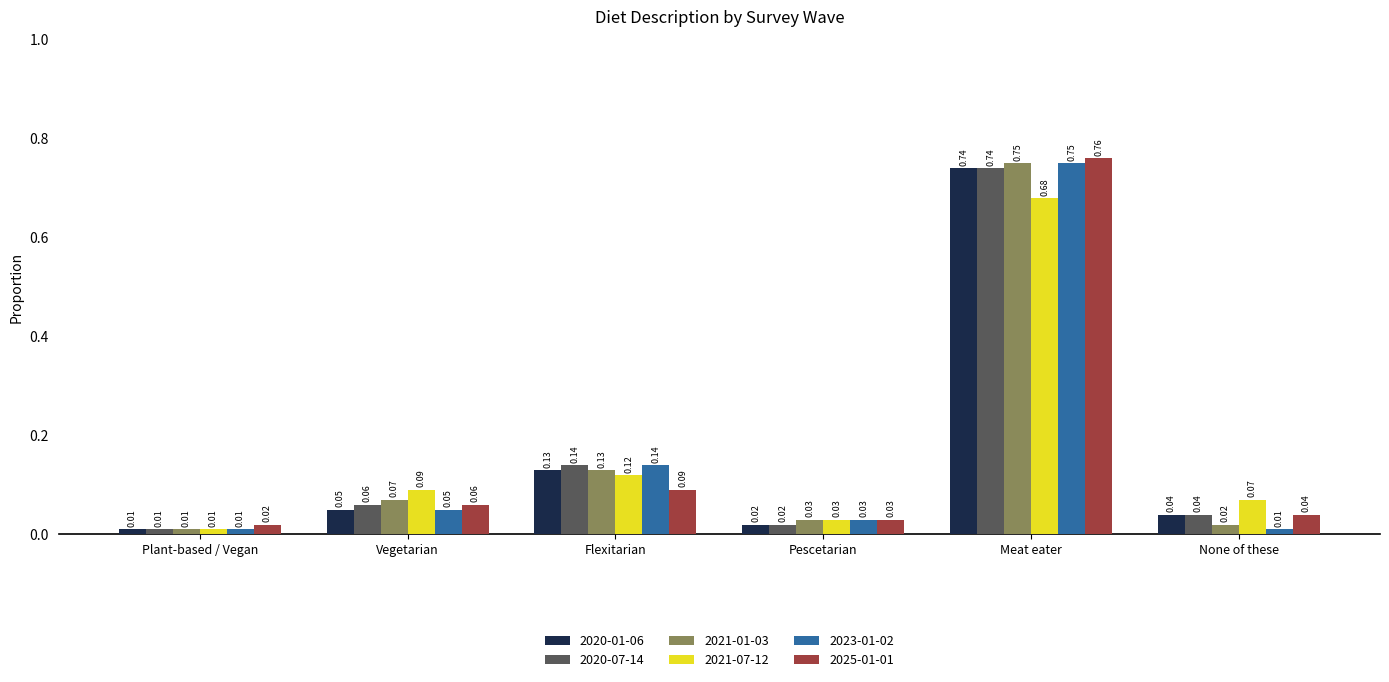

At which category is the sum across all series the highest?

Meat eater